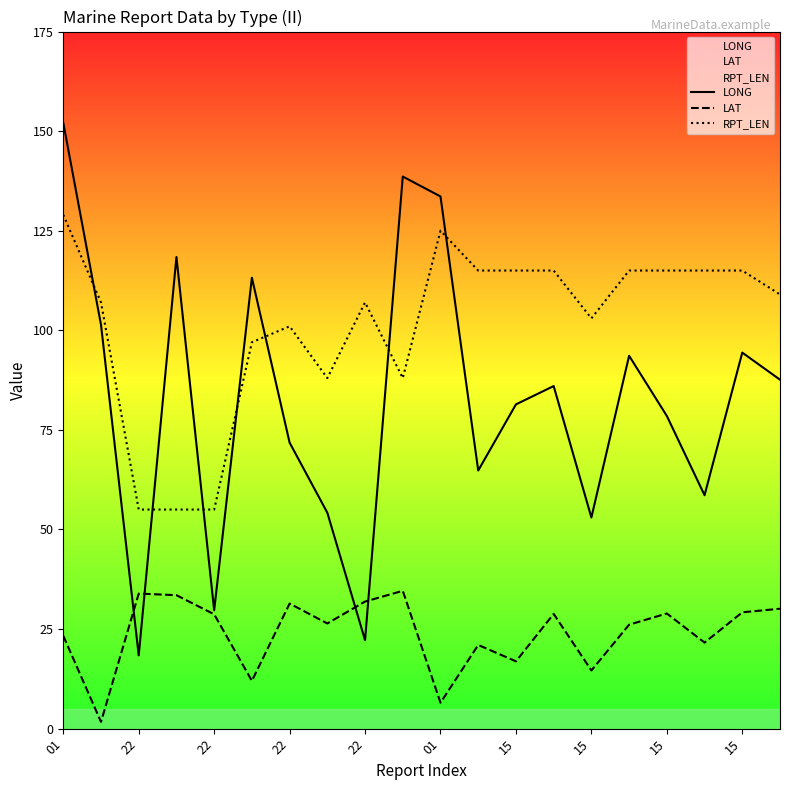

The value of LAT at 22 is 49.9. True or false?

False